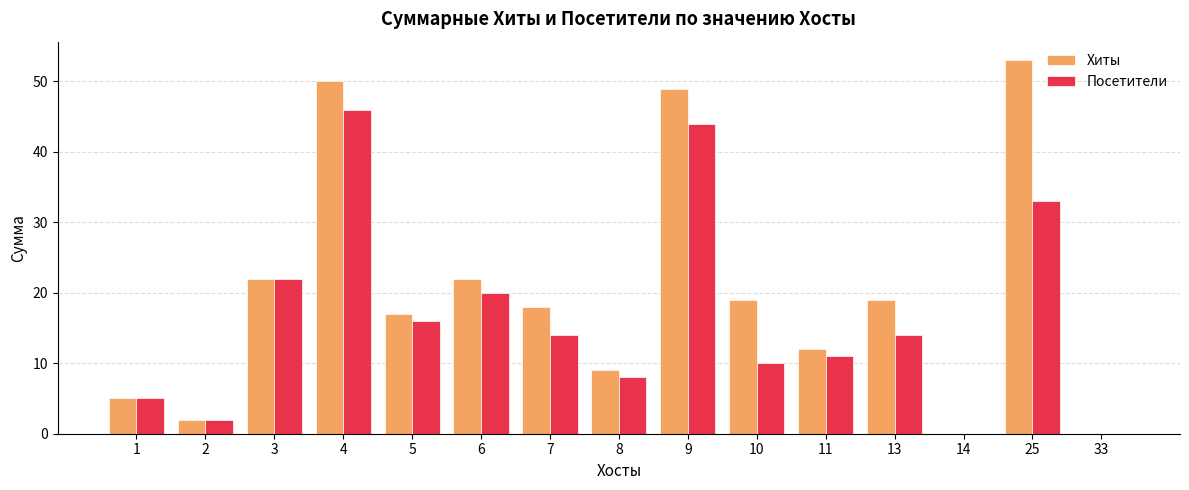

Read the Хиты value at 1.

5